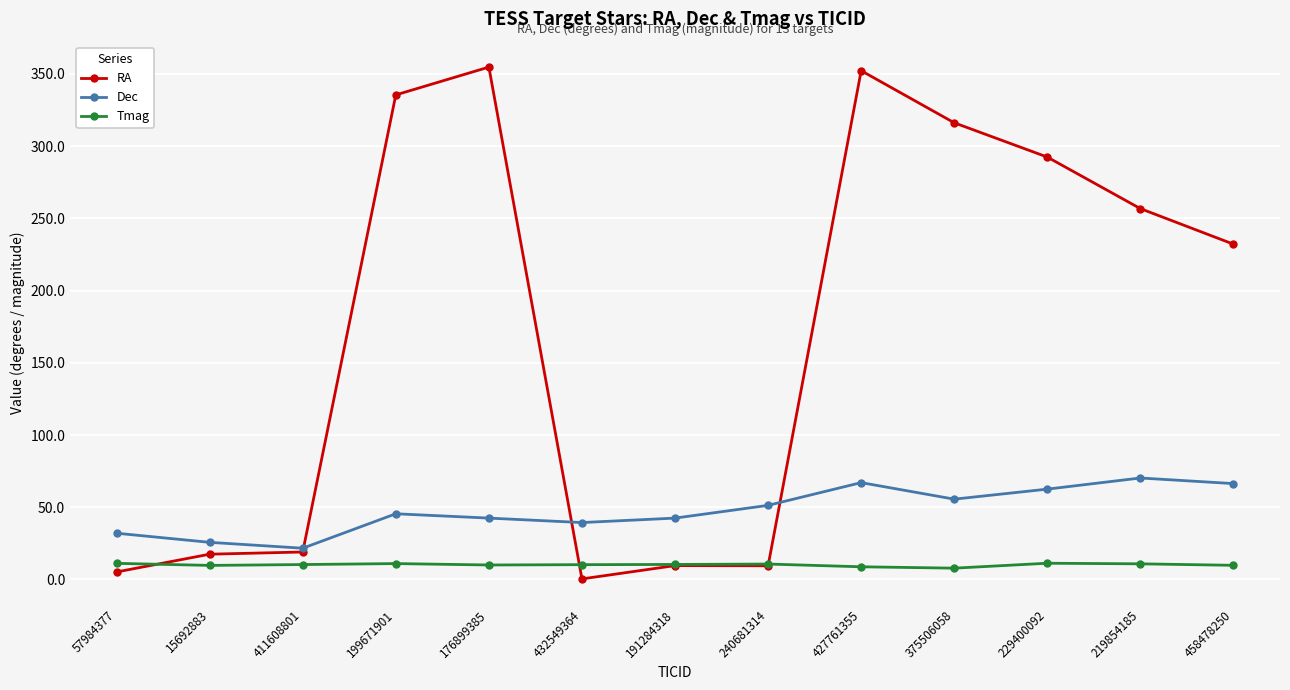

Rank the series by their maximum value, from highest to lowest.

RA, Dec, Tmag